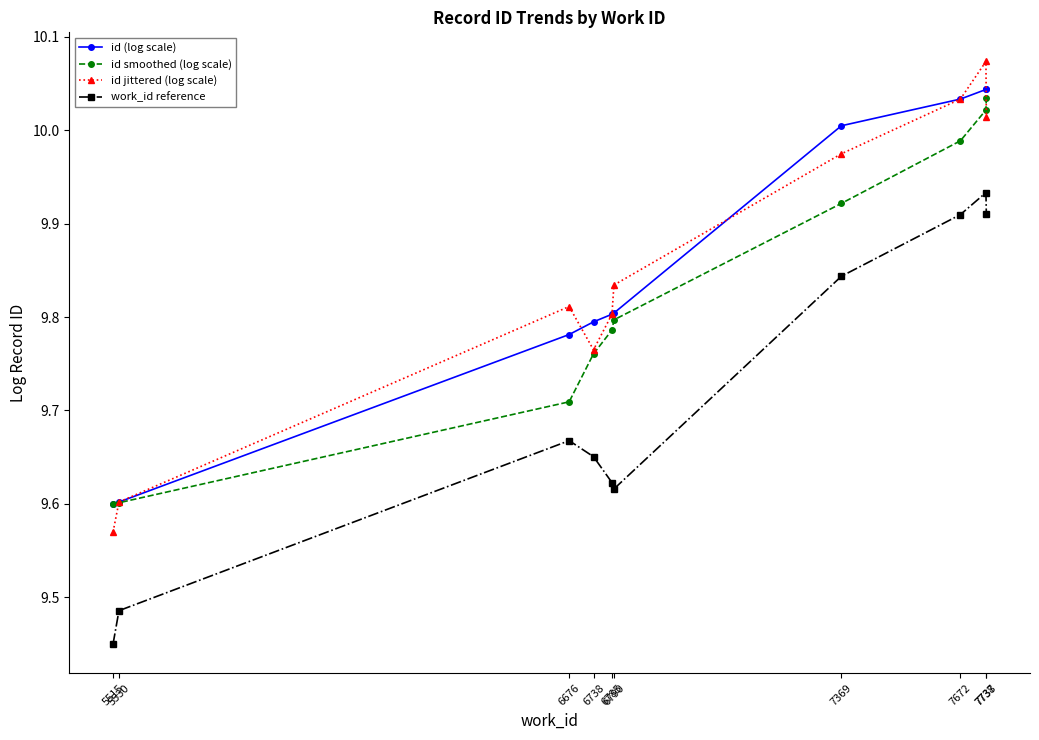

True or false: id smoothed (log scale) and work_id reference cross at least once.

False